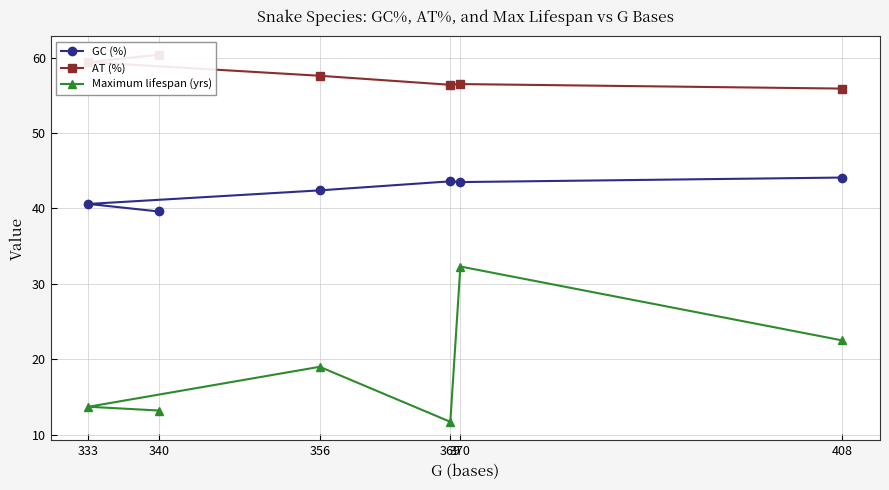

What is the highest value of the Maximum lifespan (yrs) series?

32.3